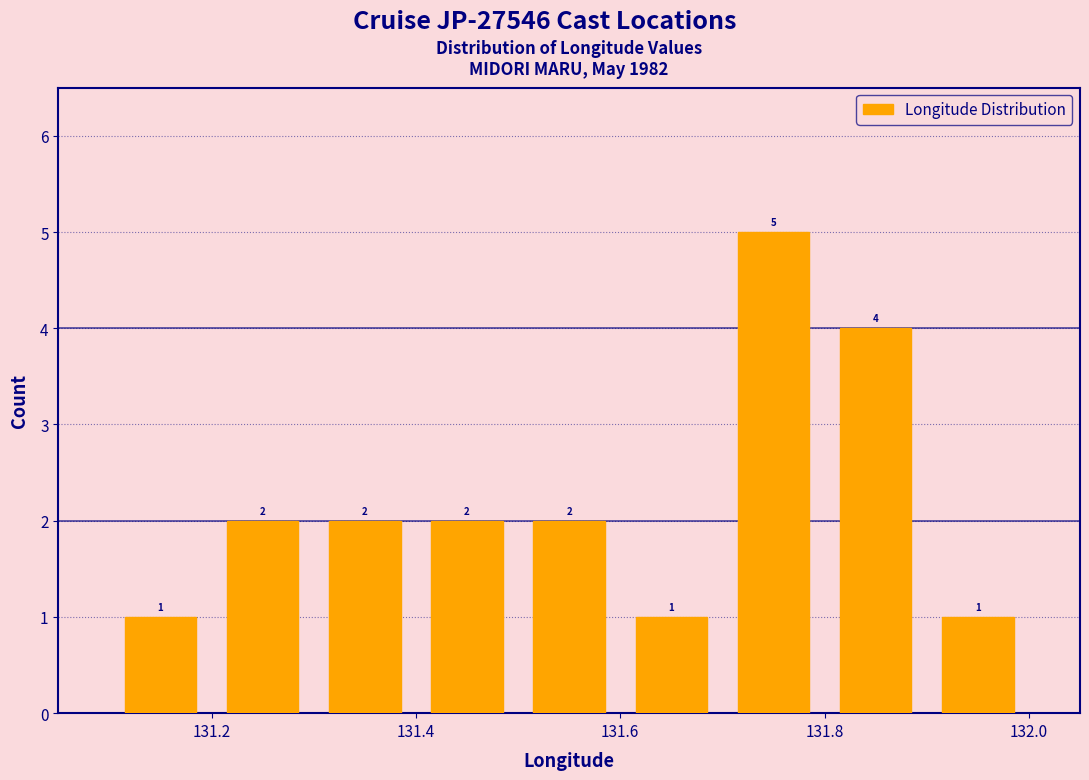

Reading left to right, list every bar in this chart as the range it spans on the x-axis followed by its height.

131.1 to 131.2: 1
131.2 to 131.3: 2
131.3 to 131.4: 2
131.4 to 131.5: 2
131.5 to 131.6: 2
131.6 to 131.7: 1
131.7 to 131.8: 5
131.8 to 131.9: 4
131.9 to 132.0: 1